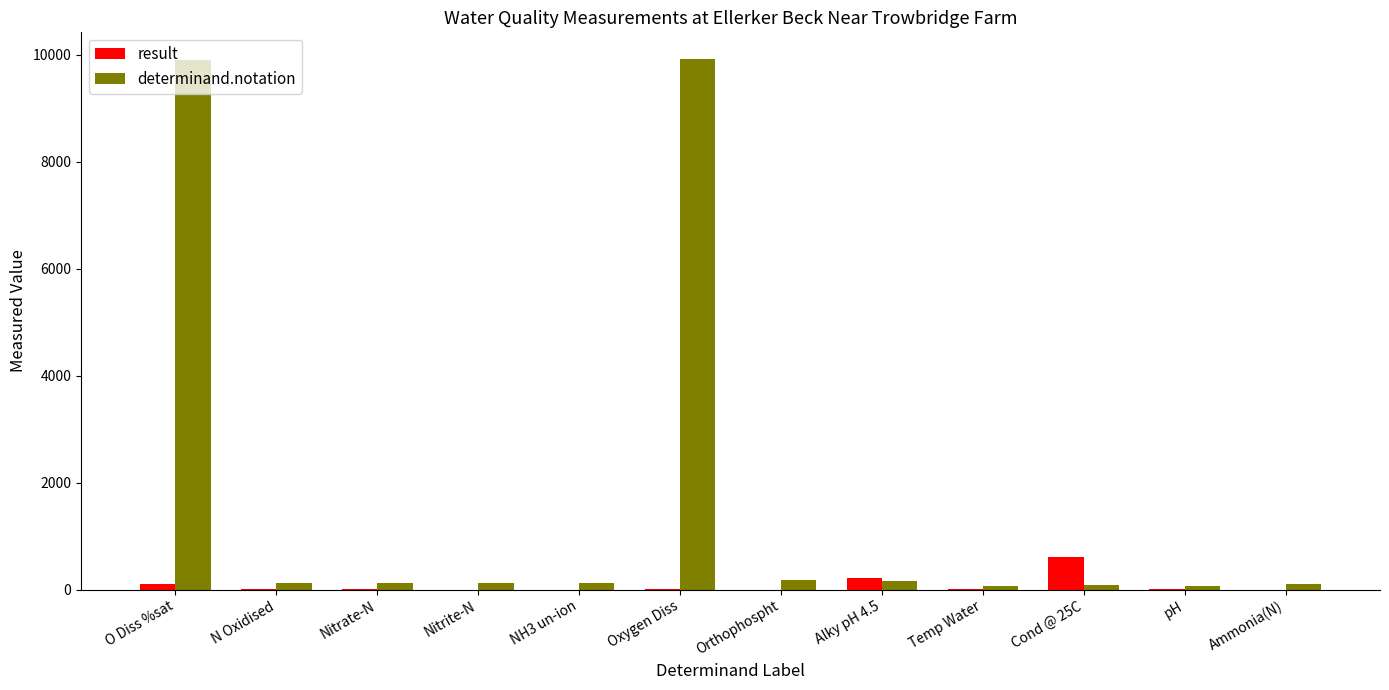

How many values in the result series exceed 6?

8